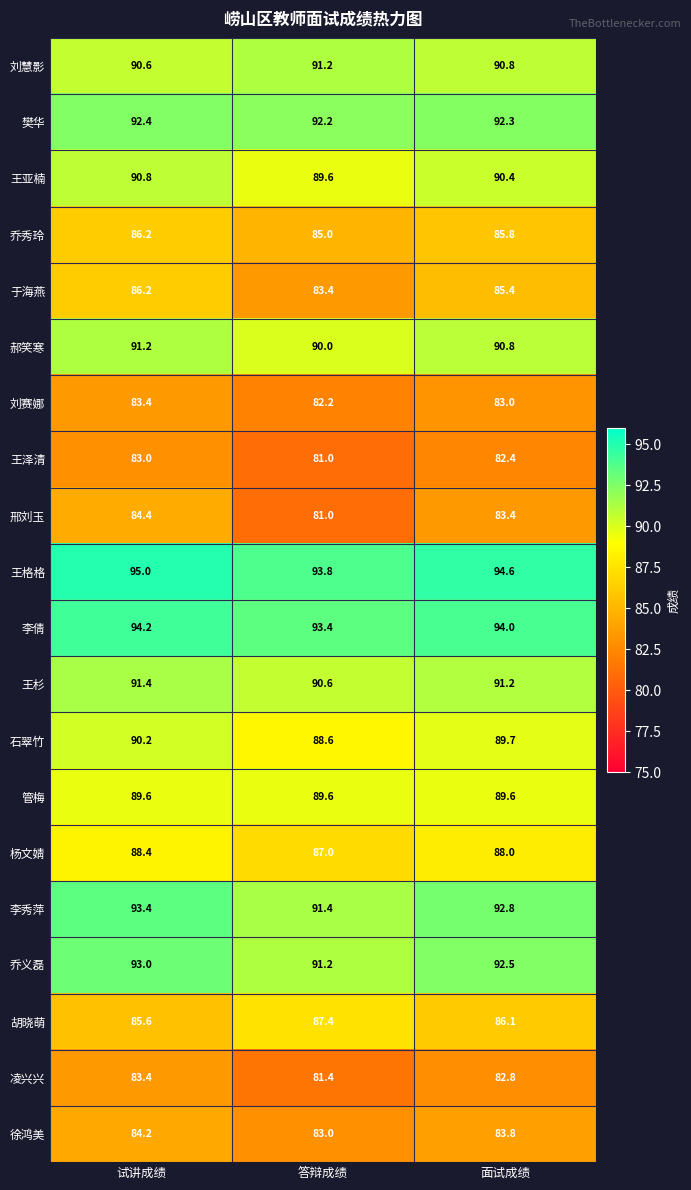

What is the total value across all series at 试讲成绩?

1776.6